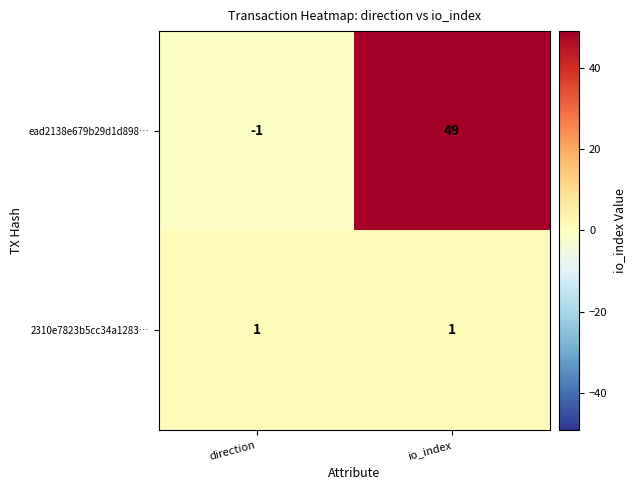

The ead2138e679b29d1d898… series shows -1 at direction. True or false?

True